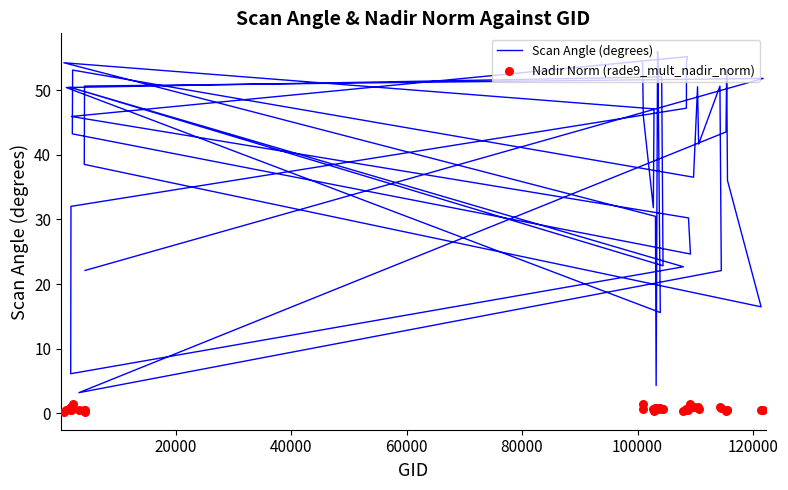

Which series reaches the minimum Y coordinate?

Nadir Norm (rade9_mult_nadir_norm)